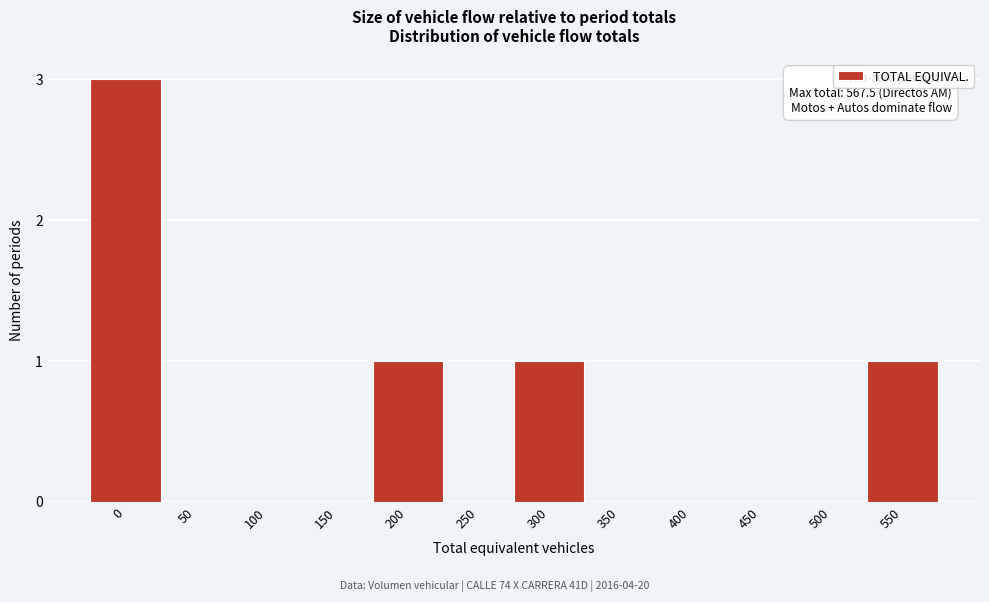

Reading left to right, extract all data points from this chart.

0=3	50=0	100=0	150=0	200=1	250=0	300=1	350=0	400=0	450=0	500=0	550=1